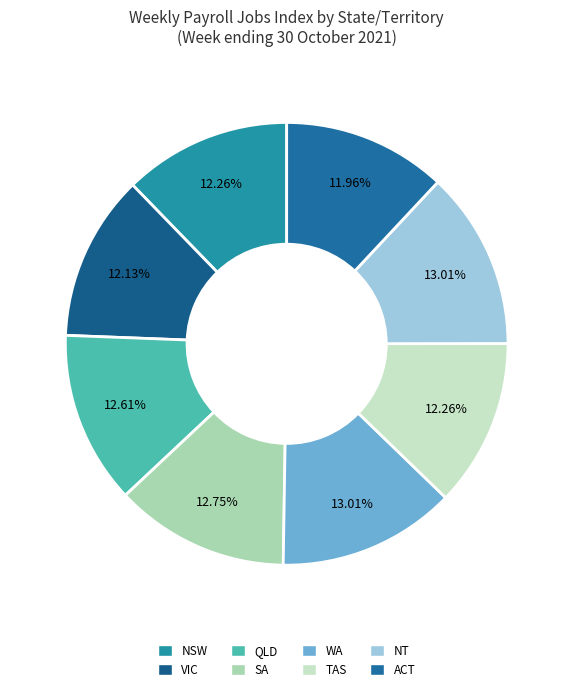

Is the sum of VIC and NSW greater than half?

No